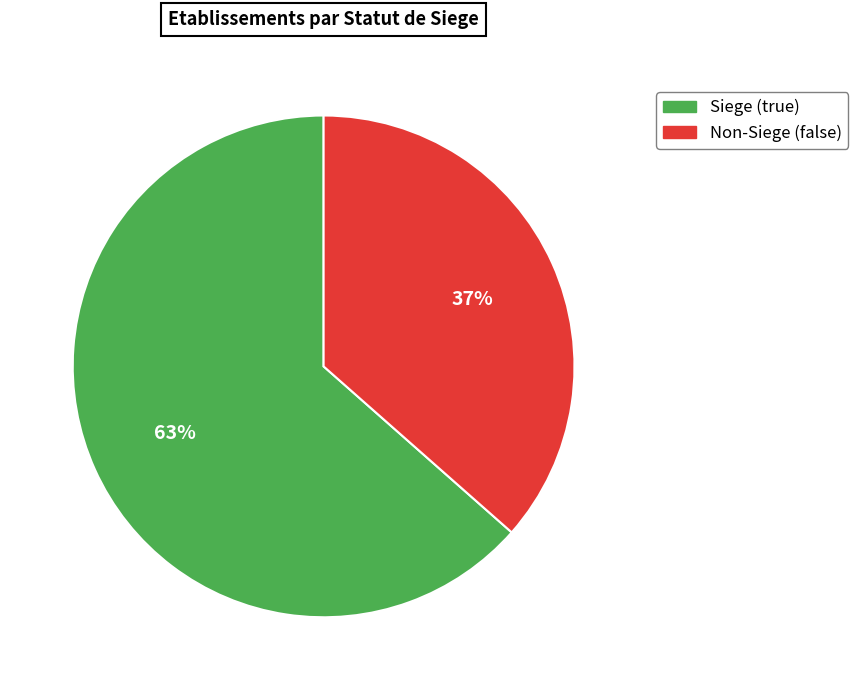

Does any single category account for the majority?

Yes